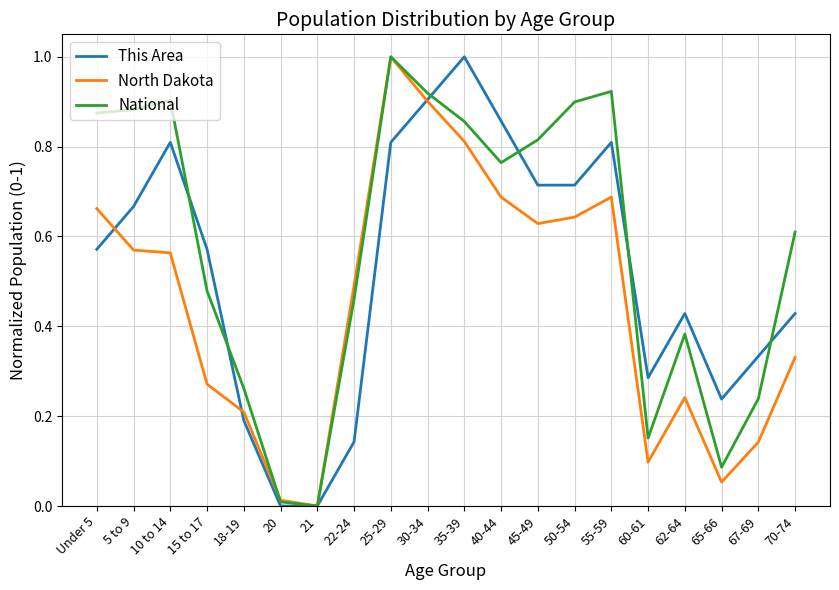

Which series has the largest total across all categories?

National